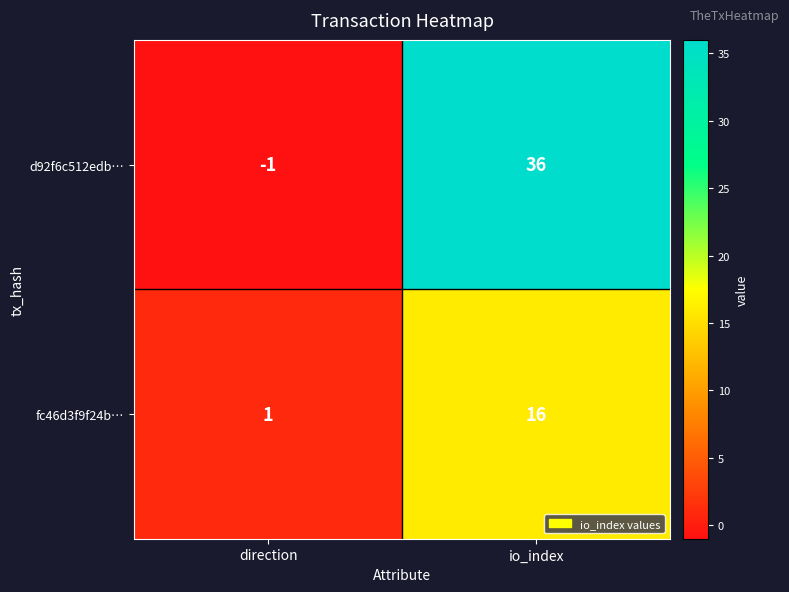

At which label is d92f6c512edb… closest to 17?

direction